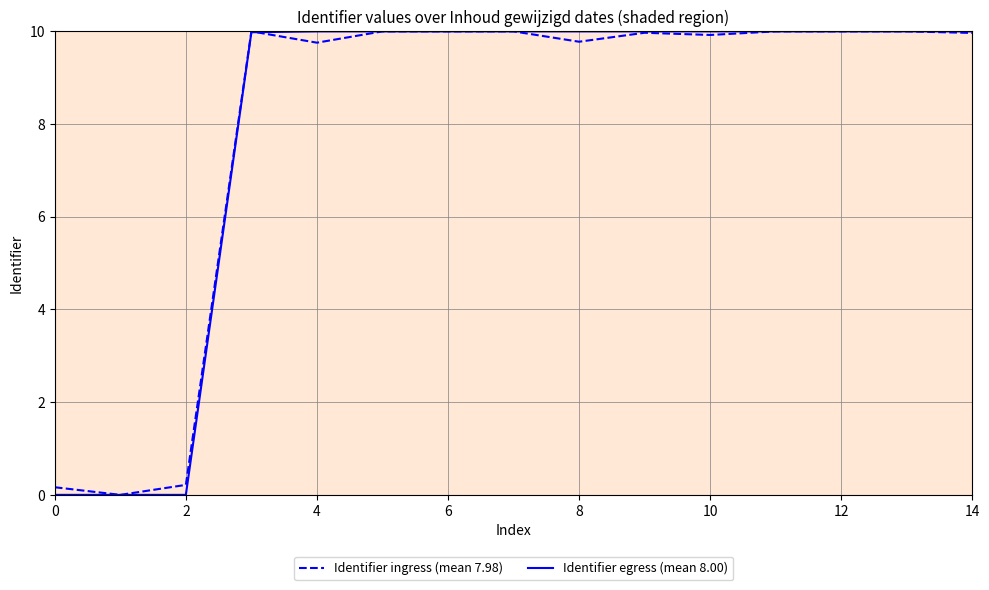

Reading left to right, extract all data points from this chart.

Identifier ingress (mean 7.98): 0.2	0.0	0.2	10.0	9.8	10.0	10.0	10.0	9.8	10.0	9.9	10.0	10.0	10.0	10.0
Identifier egress (mean 8.00): 0.0	0.0	0.0	10.0	10.0	10.0	10.0	10.0	10.0	10.0	10.0	10.0	10.0	10.0	10.0